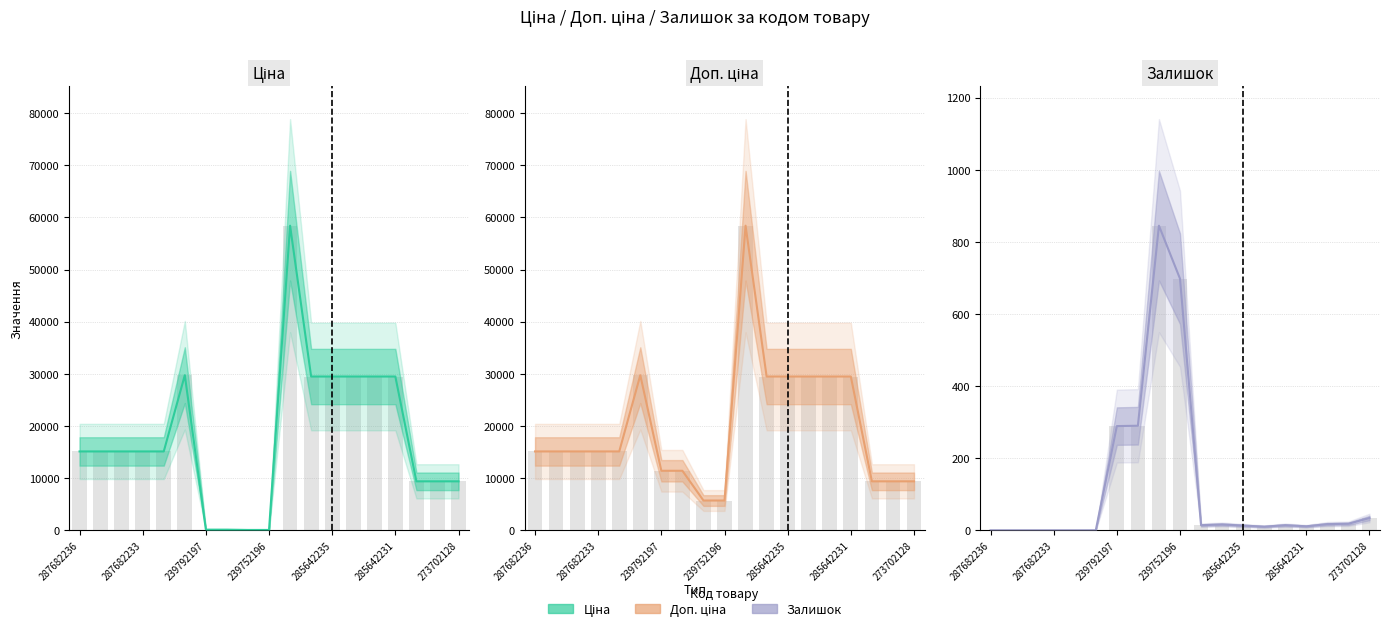

How many data points in Ціна are less than 15120?

7